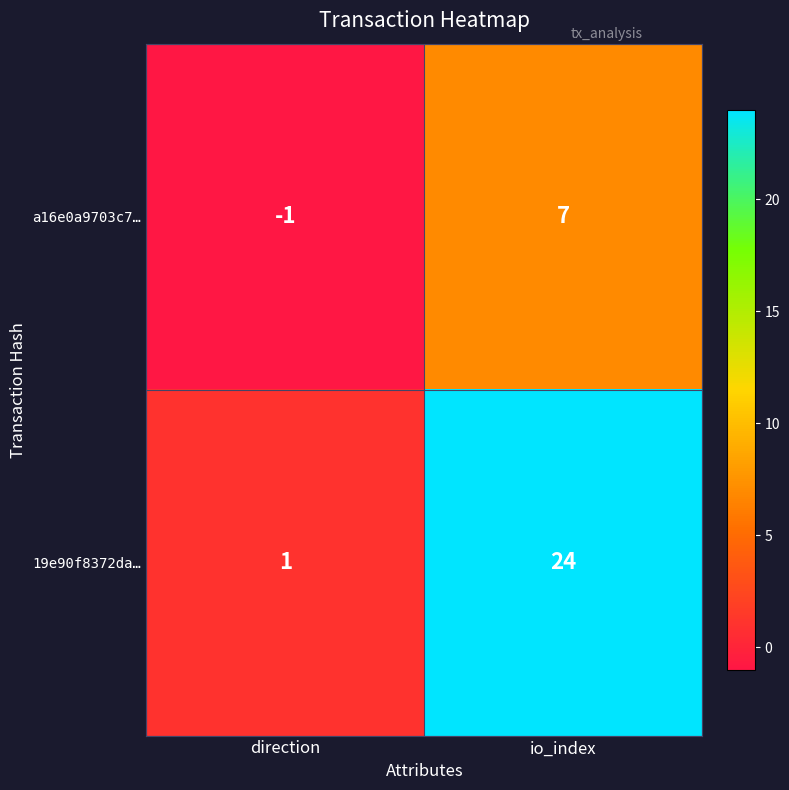

True or false: a16e0a9703c7… has a value of -1 at direction.

True